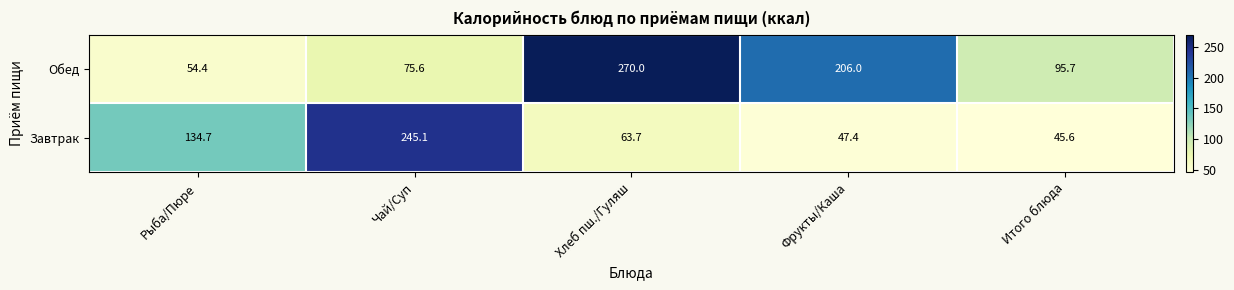

What is the total value across all series at Рыба/Пюре?

189.1